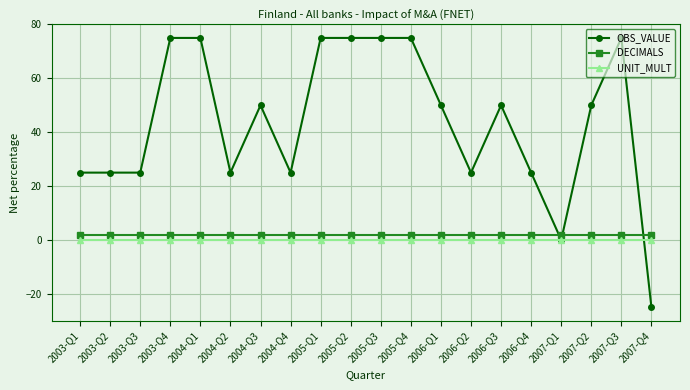

True or false: UNIT_MULT and DECIMALS intersect in this chart.

False